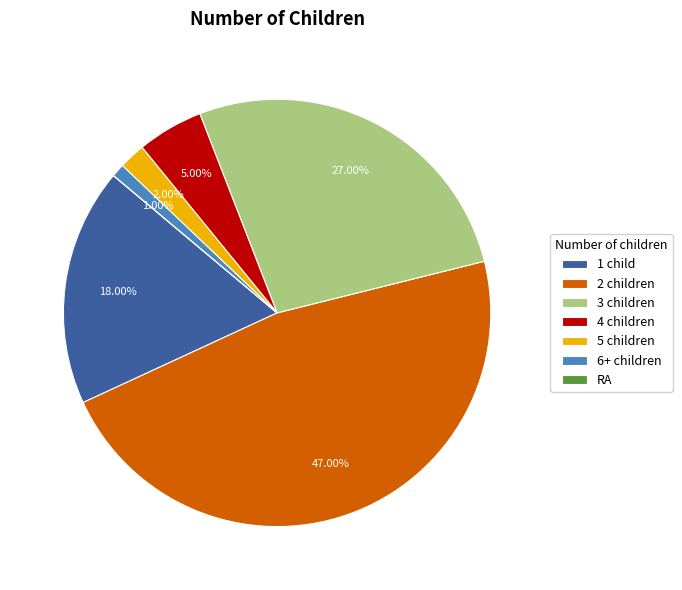

Does 4 children represent more than half of the total?

No